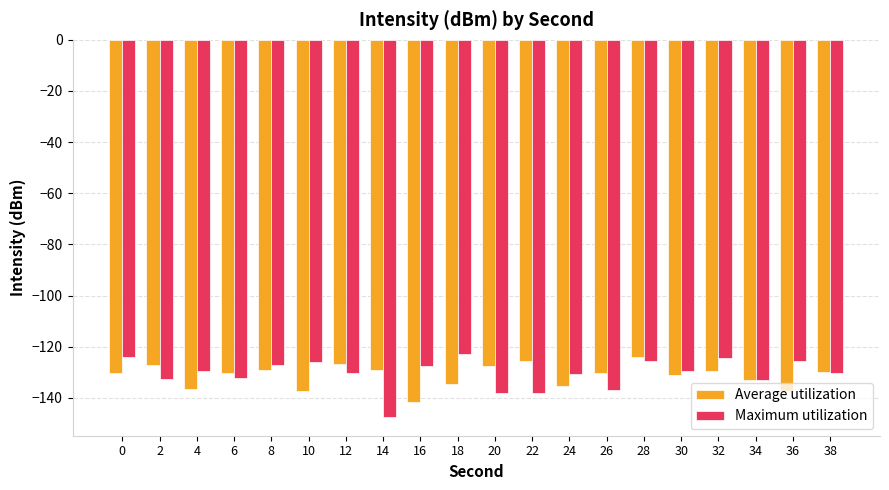

What is the greatest value displayed?

-122.7